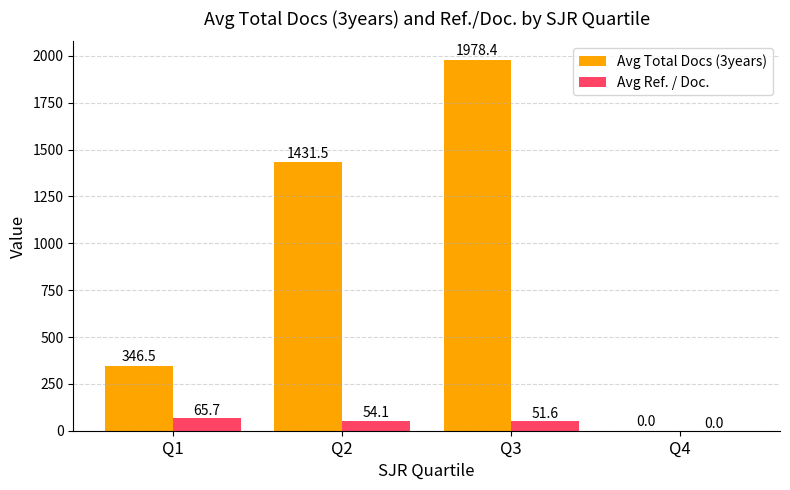

What is the maximum value for Avg Total Docs (3years)?

1978.4